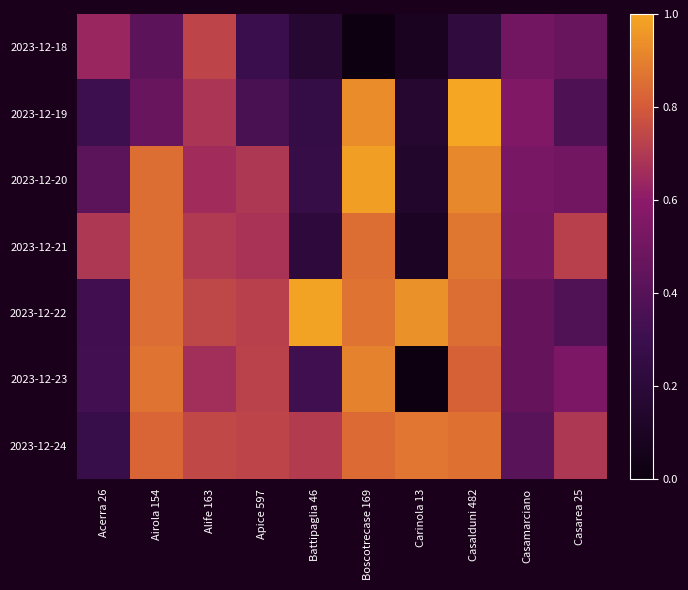

Which series has the largest range (max minus min)?

2023-12-23